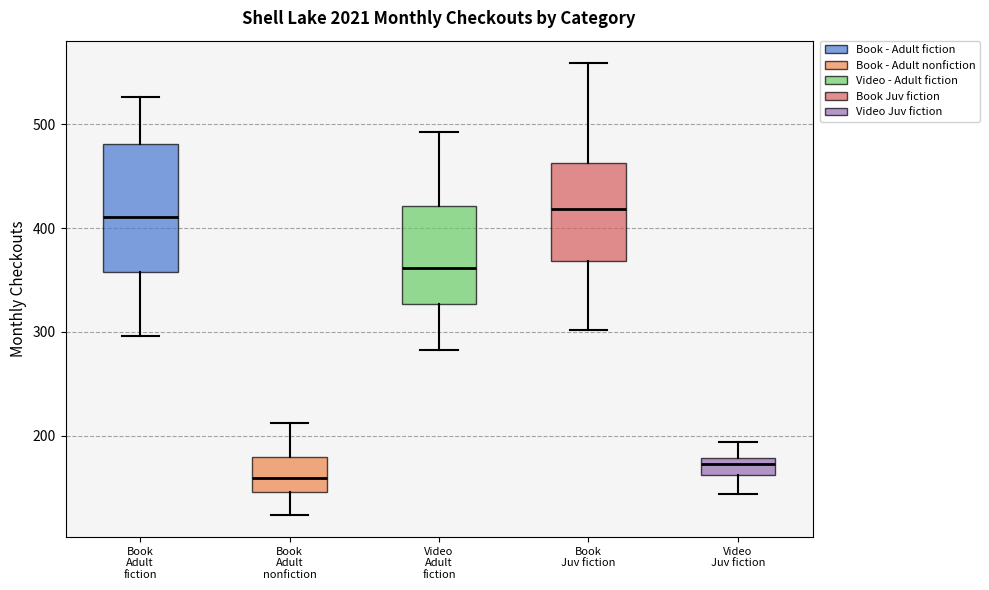

Comparing the boxes themselves (not the whiskers), which one is the tallest?

Book Adult fiction